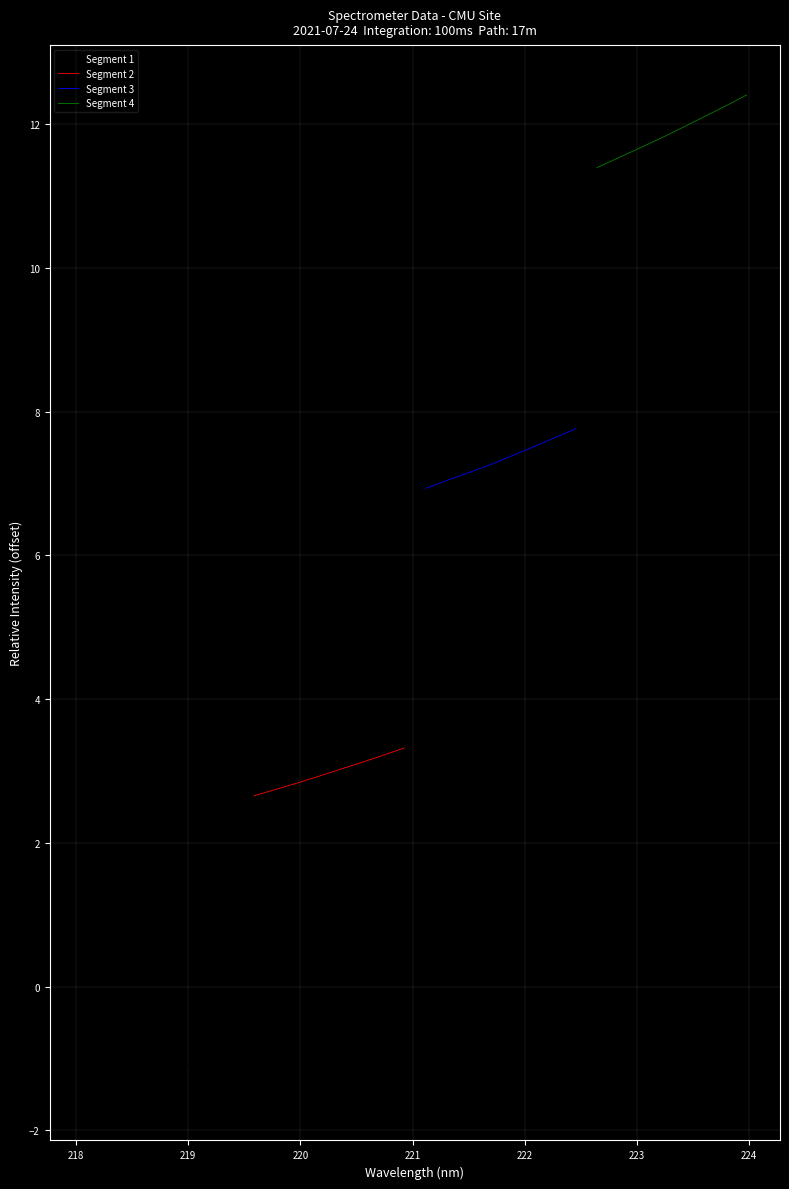

True or false: Segment 2 and Segment 3 cross at least once.

False